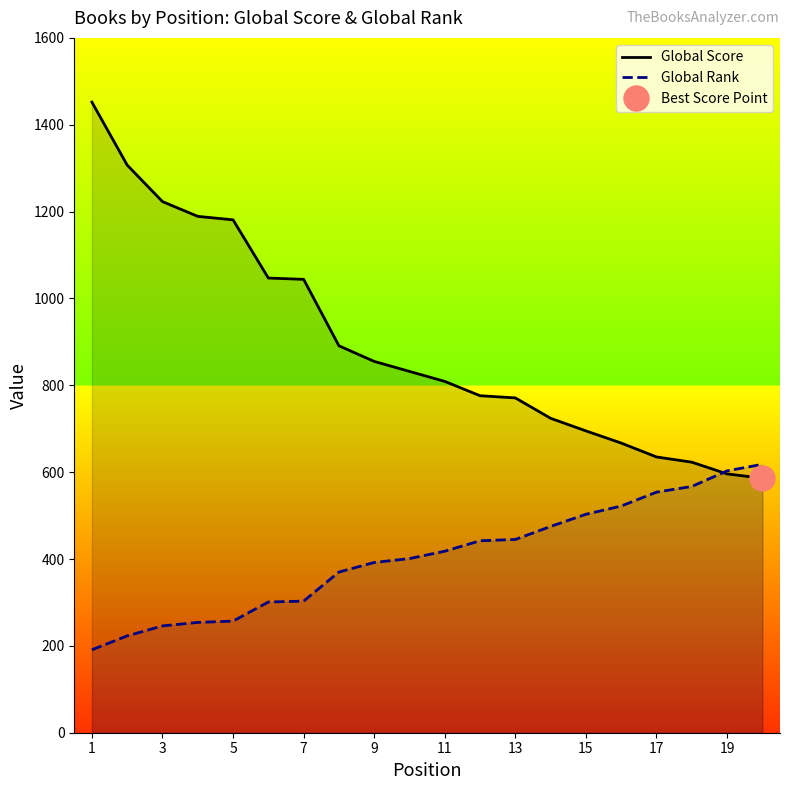

What is the minimum value for Global Rank?

191